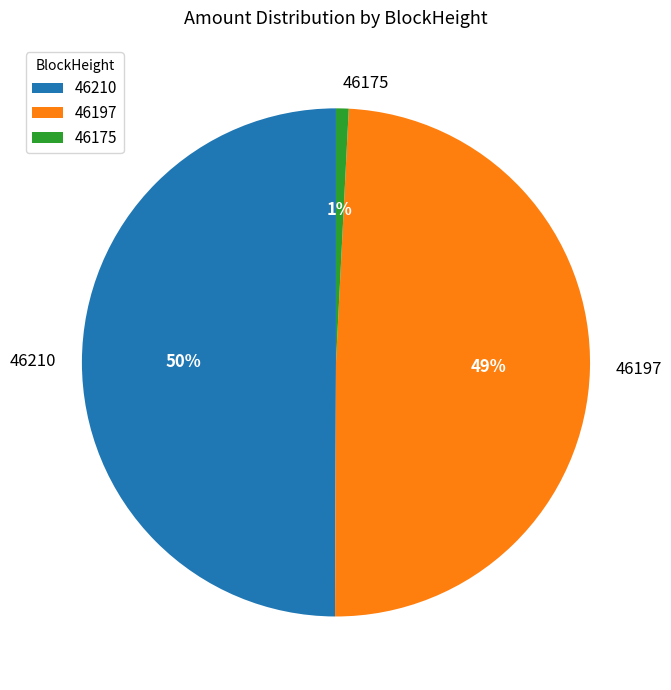

Combined, do 46197 and 46210 account for over 50%?

Yes